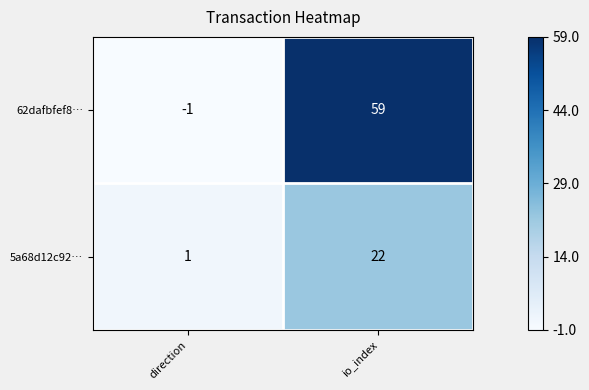

What is the difference between the 62dafbfef8… values at direction and io_index?

60